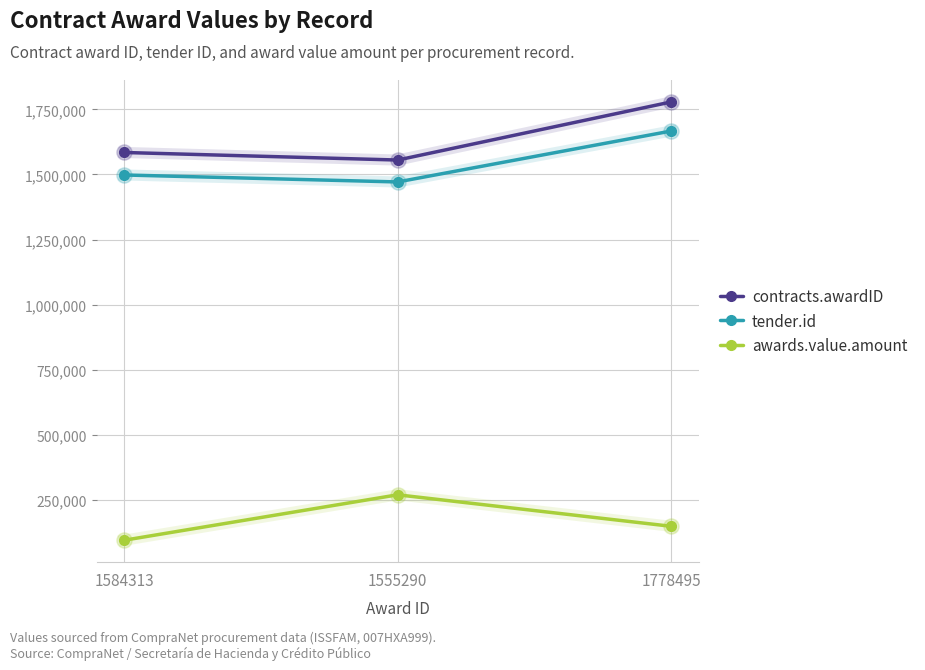

At which category is the sum across all series the highest?

1778495